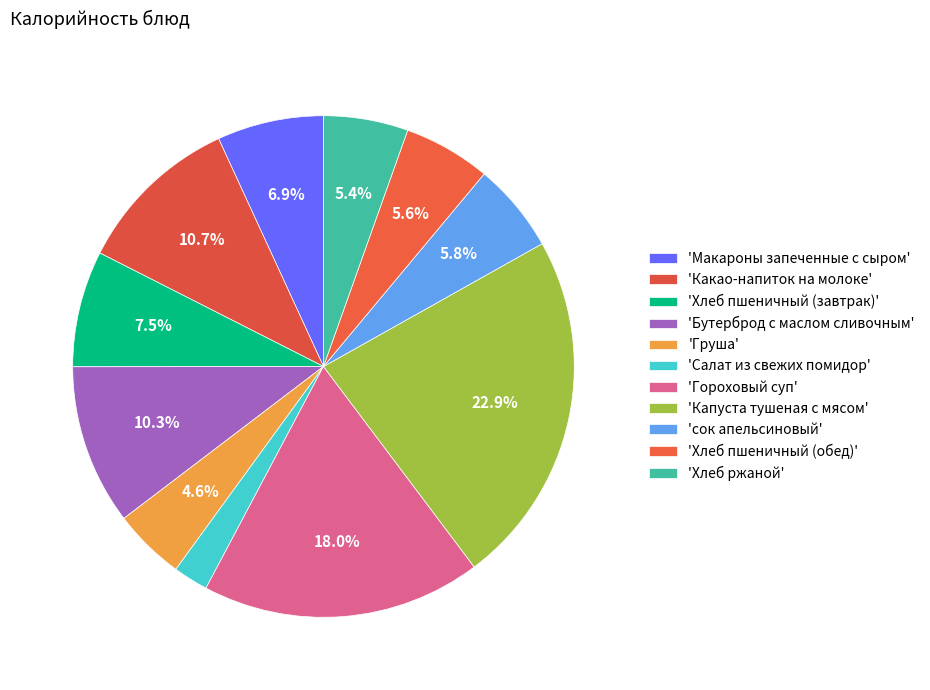

Which slice is the largest?

Капуста тушеная с мясом